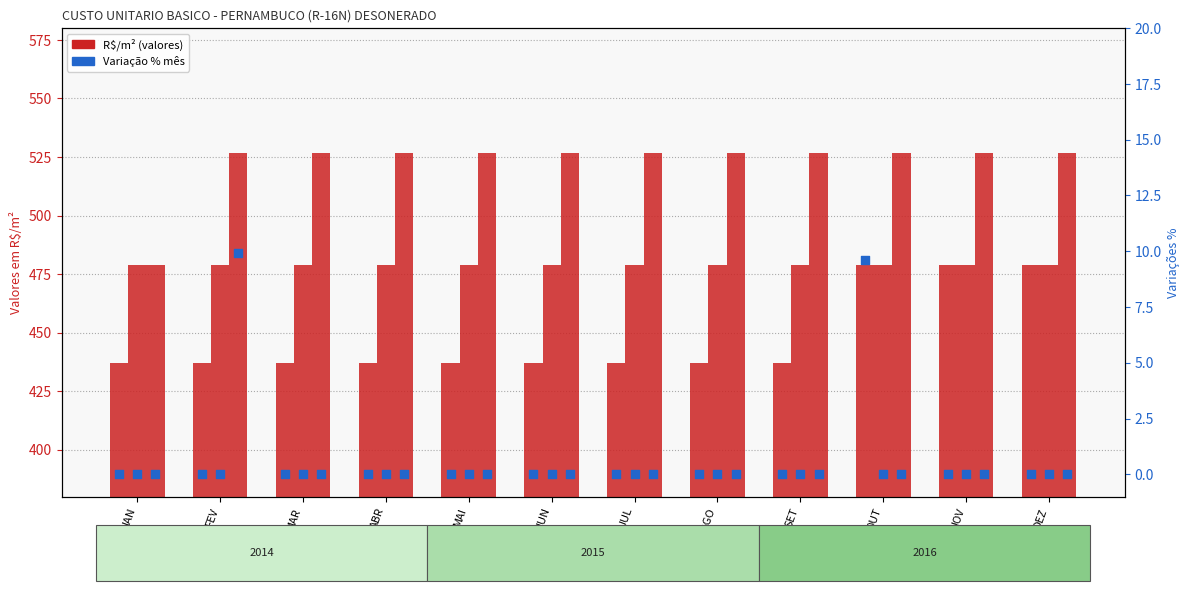

Which series has the widest spread of Y values?

R$/m² 2016